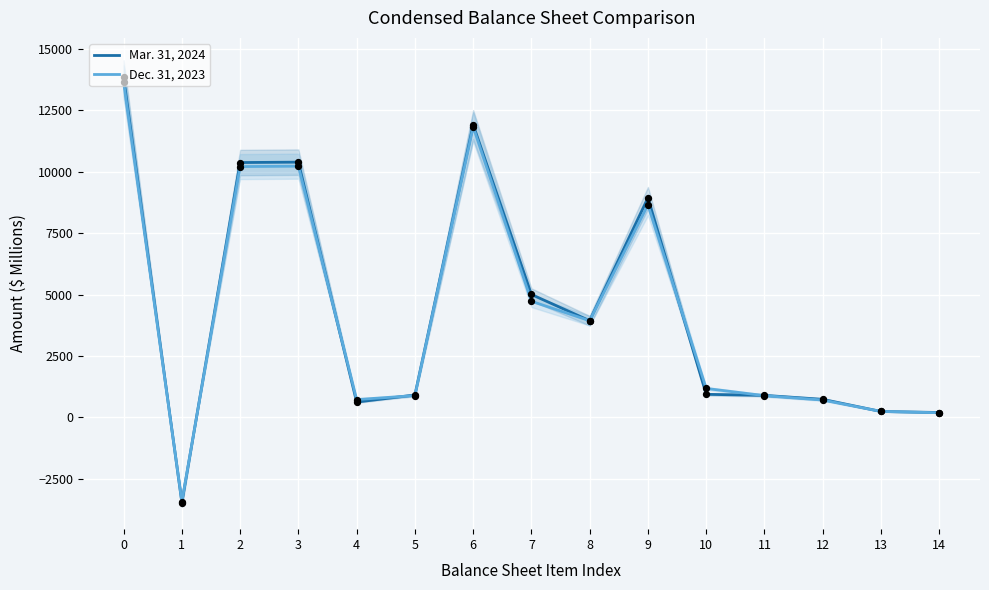

At how many categories does at least one series exceed 11755?

2